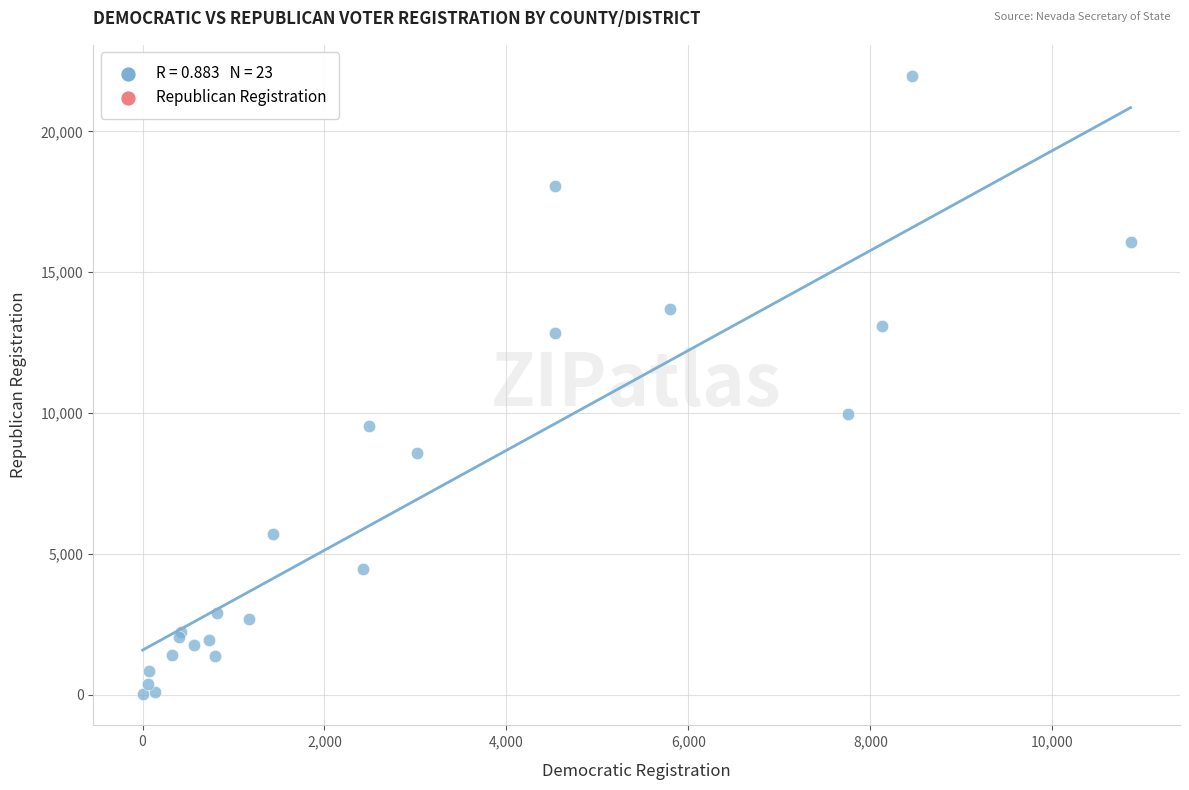

What Y value in the scatter plot is closest to 10989?

9974